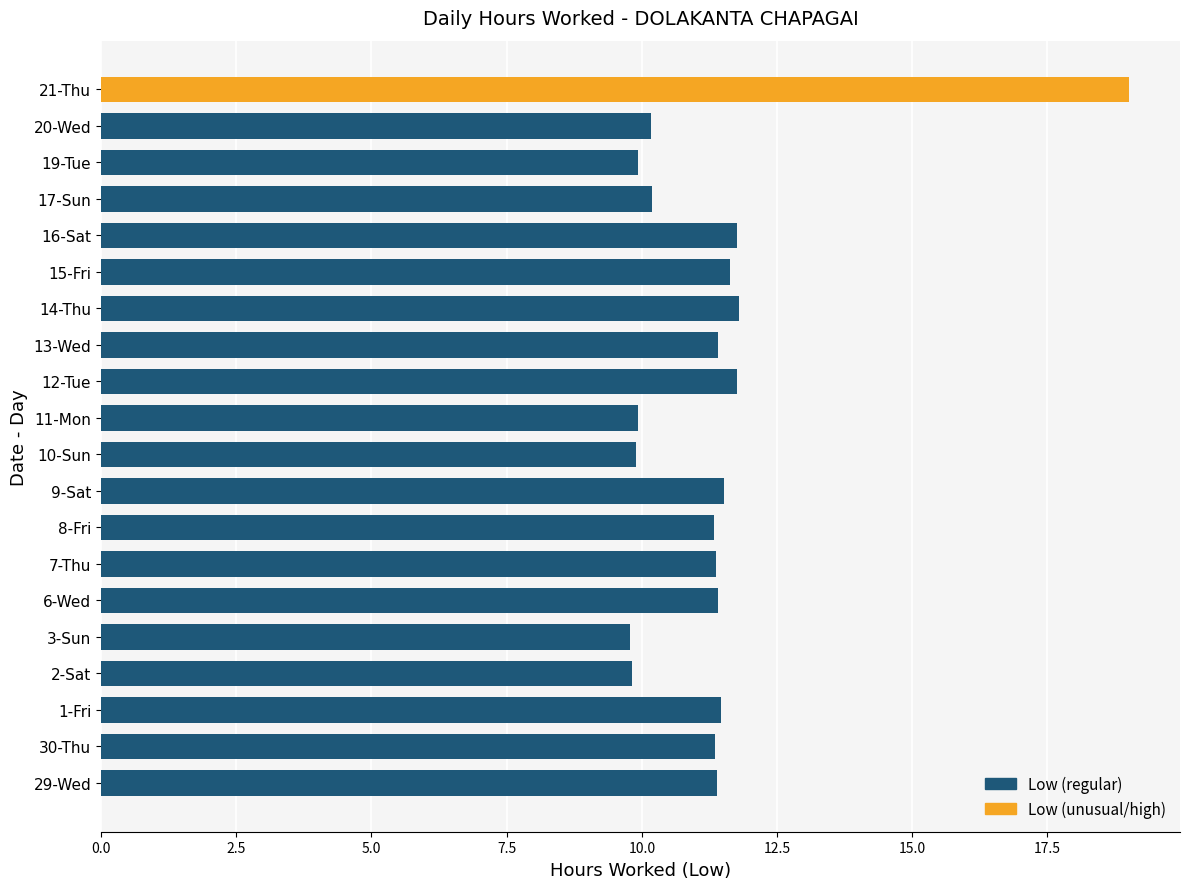

True or false: the data shows 4.3 at 1-Fri.

False